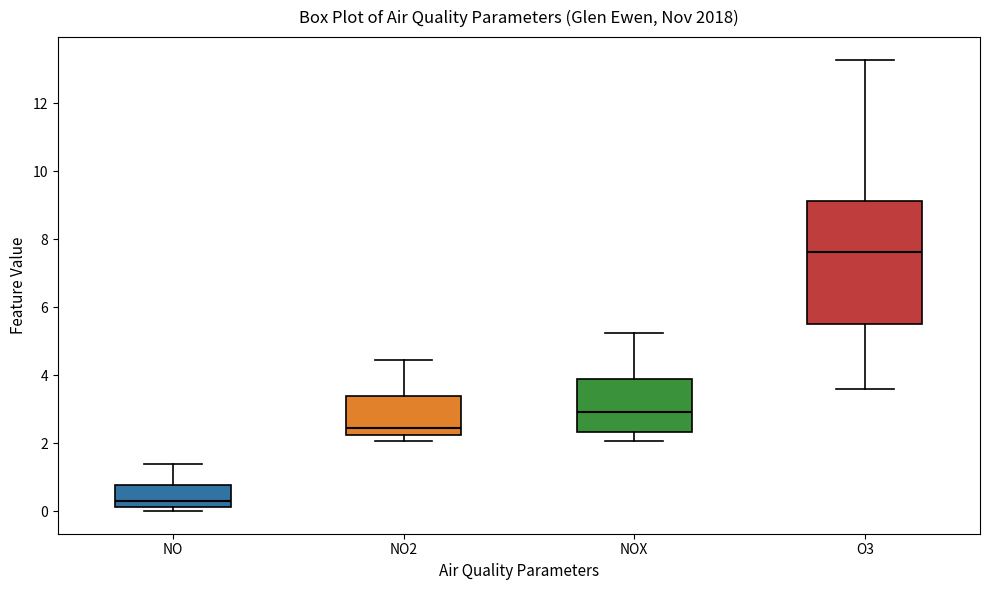

Reading left to right, transcribe this box plot: for each box, give where its median line is, the range the box spans, and where its two whiskers end, as read against the y-axis. The values are not printed on the chart, so give them approximately, as read against the axis.

NO: median 0.4, box 0.2 to 0.8, whiskers 0.0 to 1.4
NO2: median 2.4, box 2.2 to 3.4, whiskers 2.0 to 4.4
NOX: median 3.0, box 2.4 to 3.8, whiskers 2.0 to 5.2
O3: median 7.6, box 5.4 to 9.2, whiskers 3.6 to 13.2